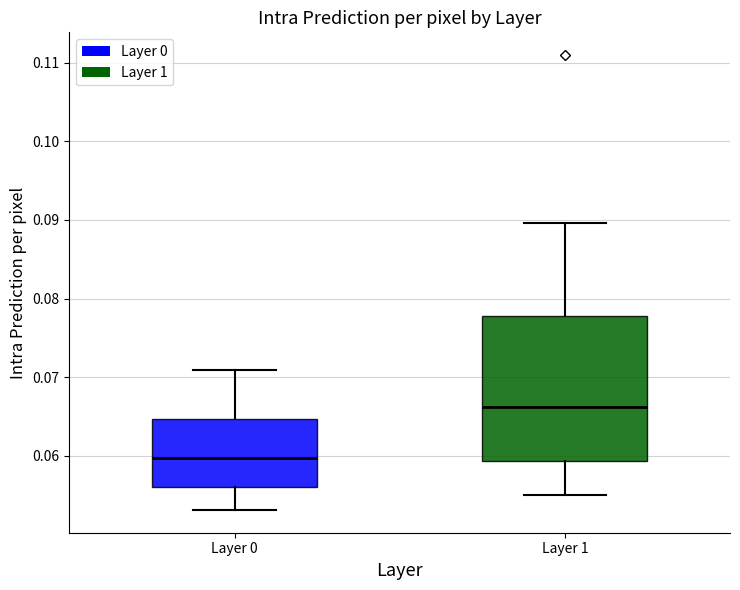

Comparing the boxes themselves (not the whiskers), which one is the tallest?

Layer 1